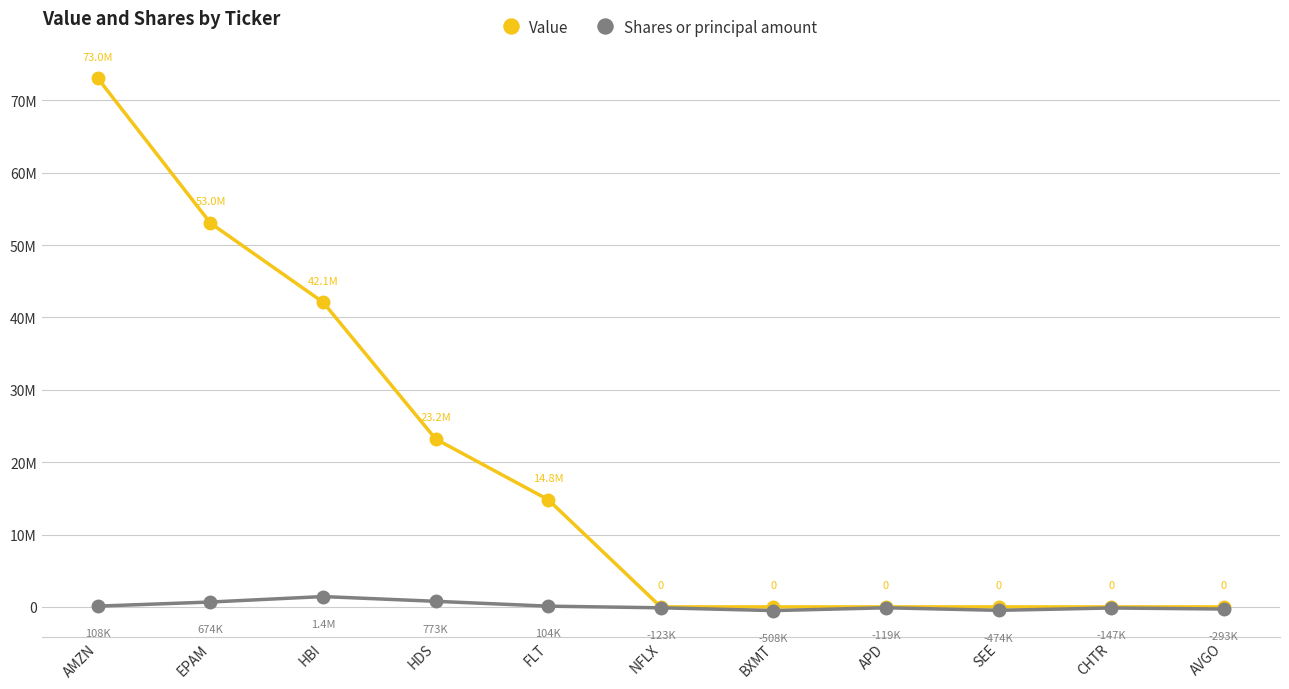

Does the chart have visible grid lines?

Yes